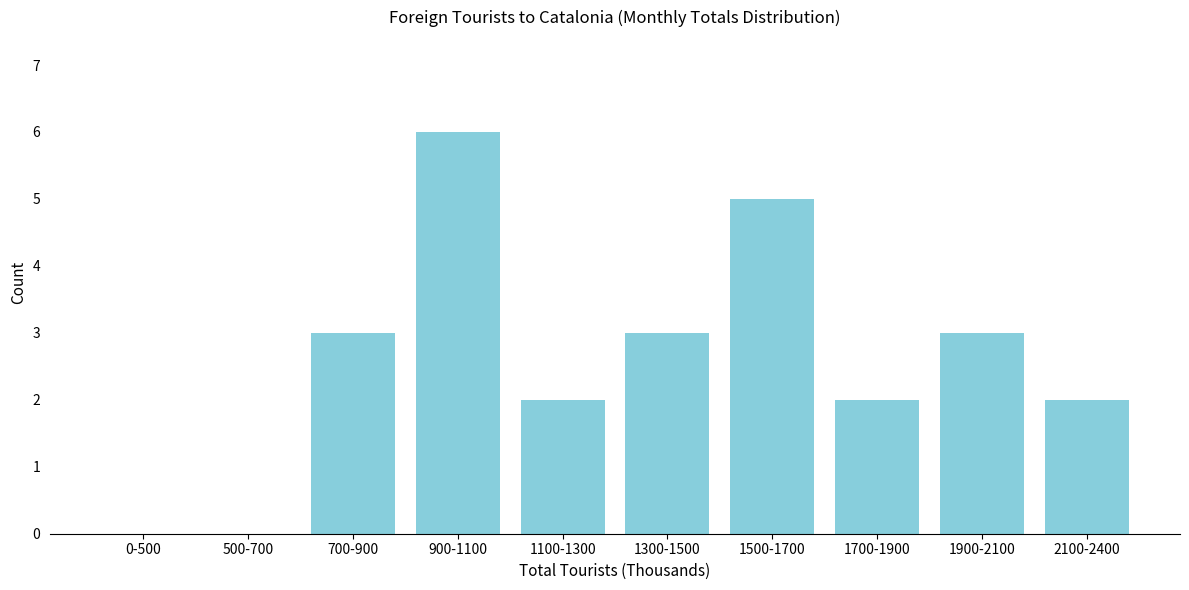

Reading left to right, transcribe all the data shown in this chart.

0-500=0	500-700=0	700-900=3	900-1100=6	1100-1300=2	1300-1500=3	1500-1700=5	1700-1900=2	1900-2100=3	2100-2400=2